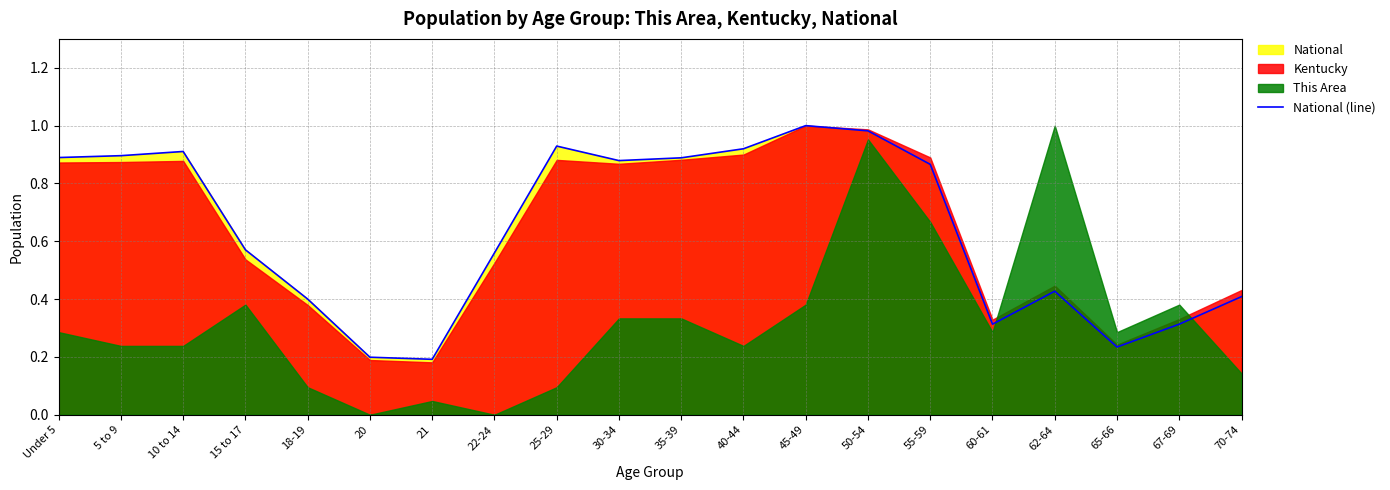

What is the average value?

0.6